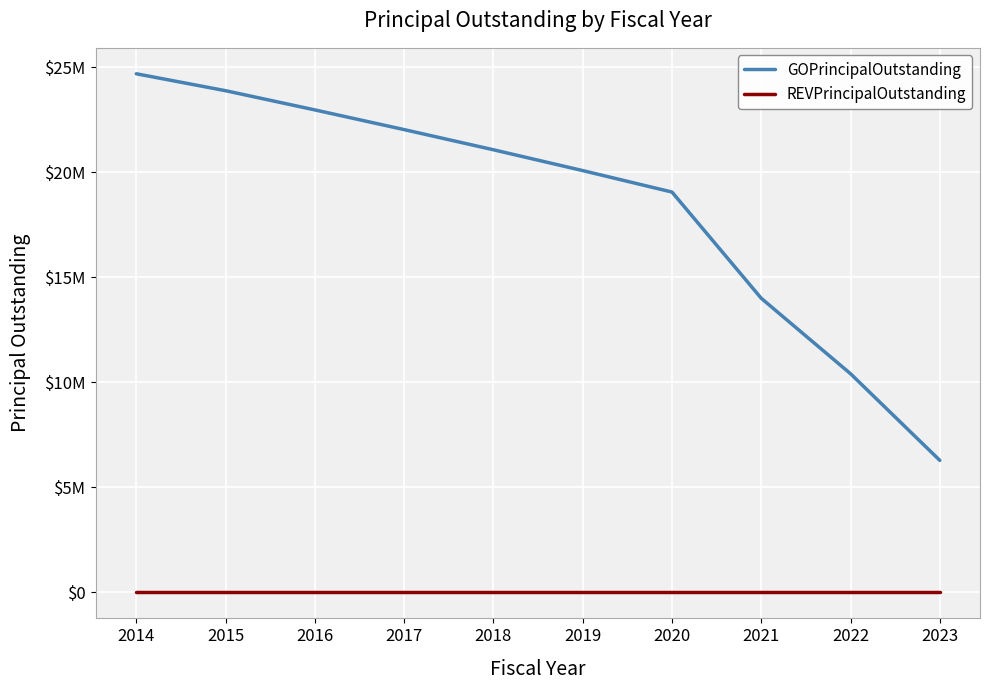

Reading left to right, what are all the values shown in this chart?

GOPrincipalOutstanding: 2014=24685000	2015=23879000	2016=22965000	2017=22028000	2018=21068000	2019=20077000	2020=19056000	2021=14000000	2022=10409000	2023=6285000
REVPrincipalOutstanding: 2014=0	2015=0	2016=0	2017=0	2018=0	2019=0	2020=0	2021=0	2022=0	2023=0